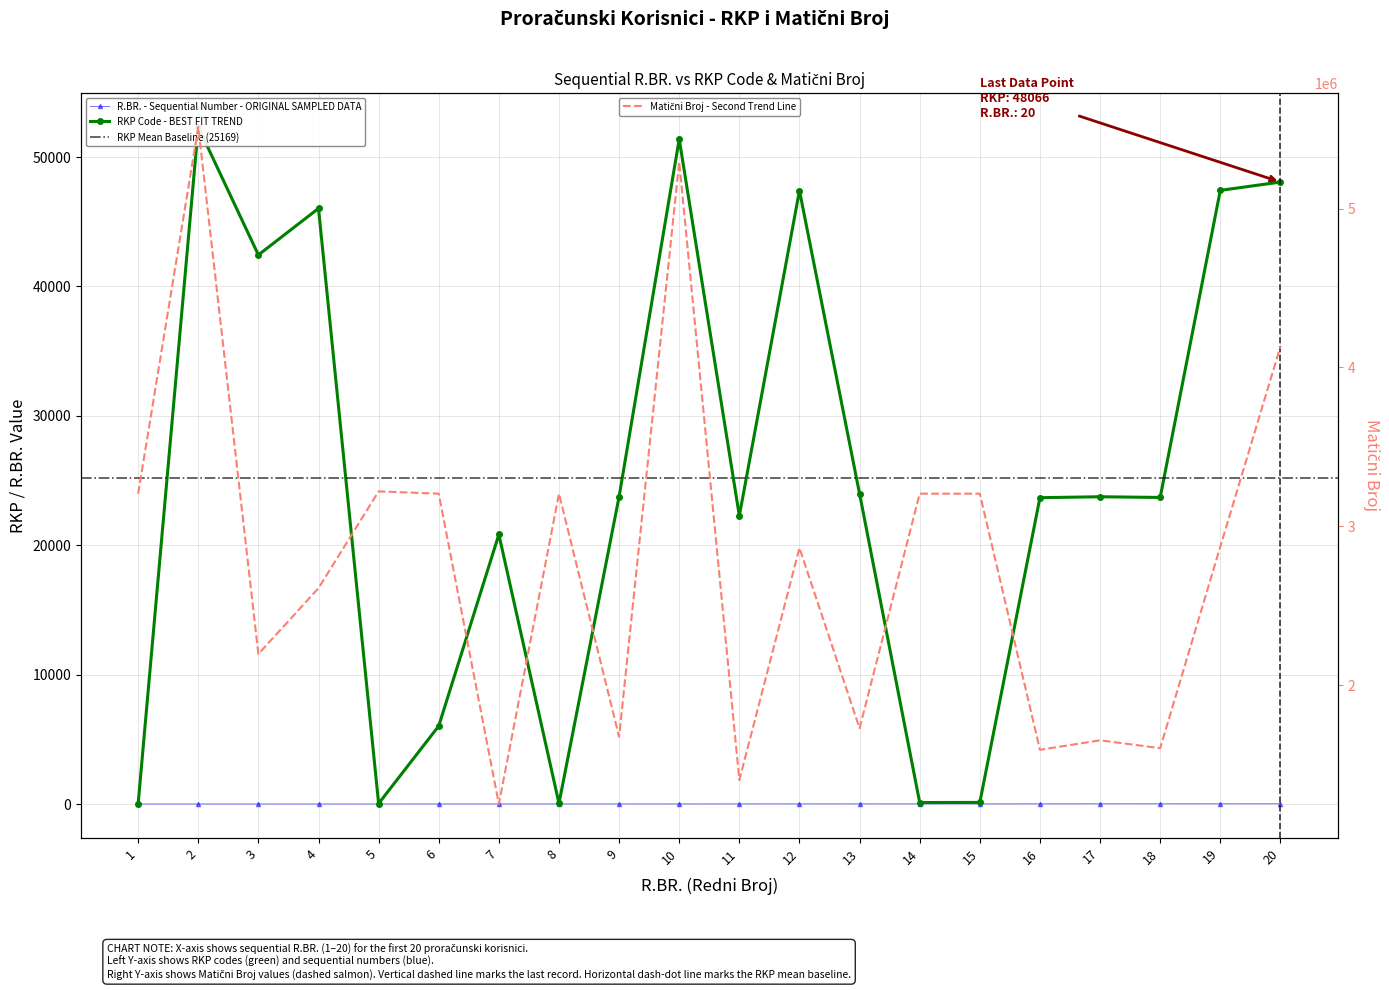

At which label does Matični Broj first exceed 2872781?

1